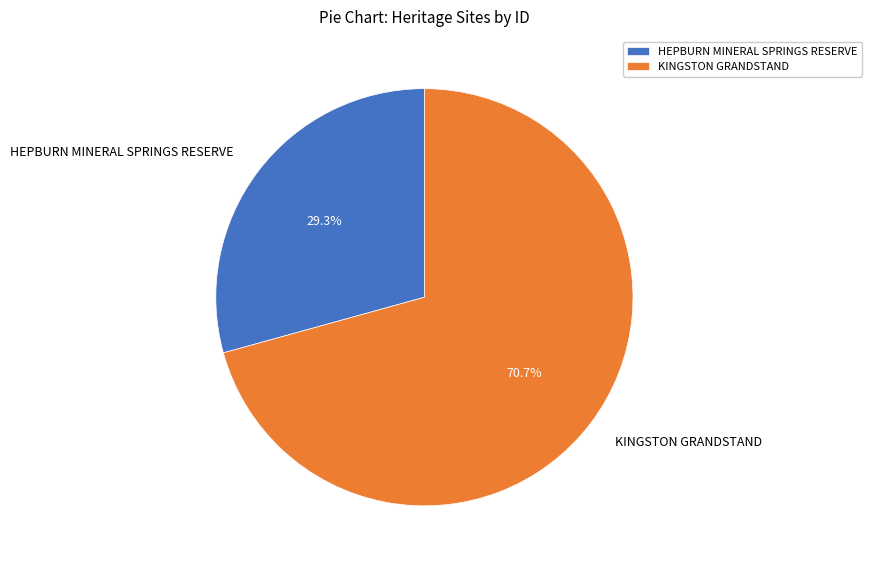

To the nearest percent, what is the average slice percentage?

50%